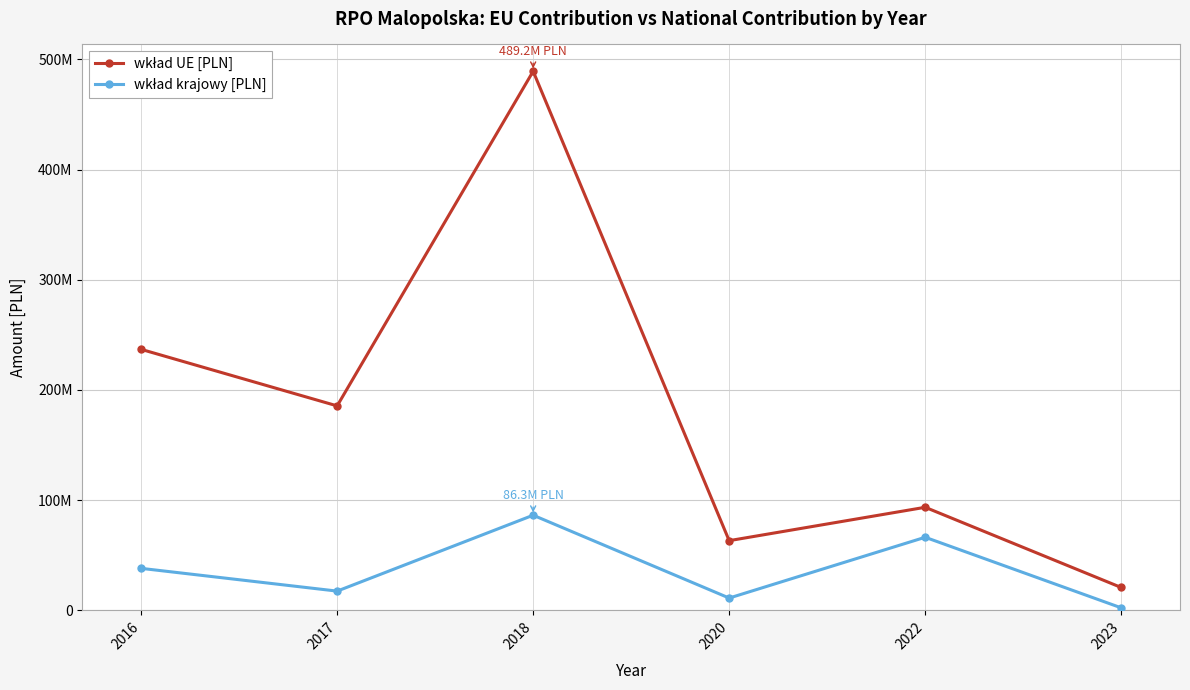

True or false: wkład krajowy [PLN] and wkład UE [PLN] cross at least once.

False